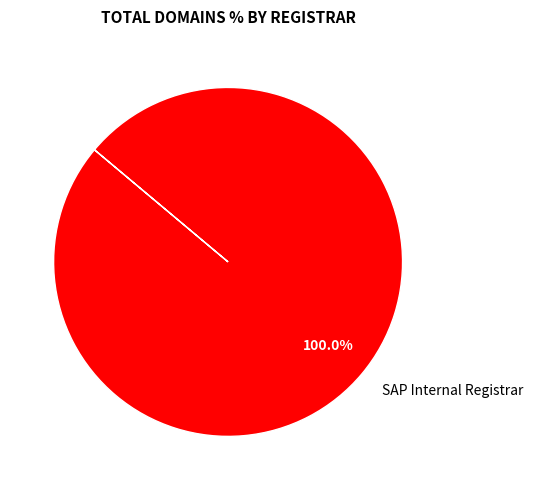

Which category accounts for the majority?

SAP Internal Registrar